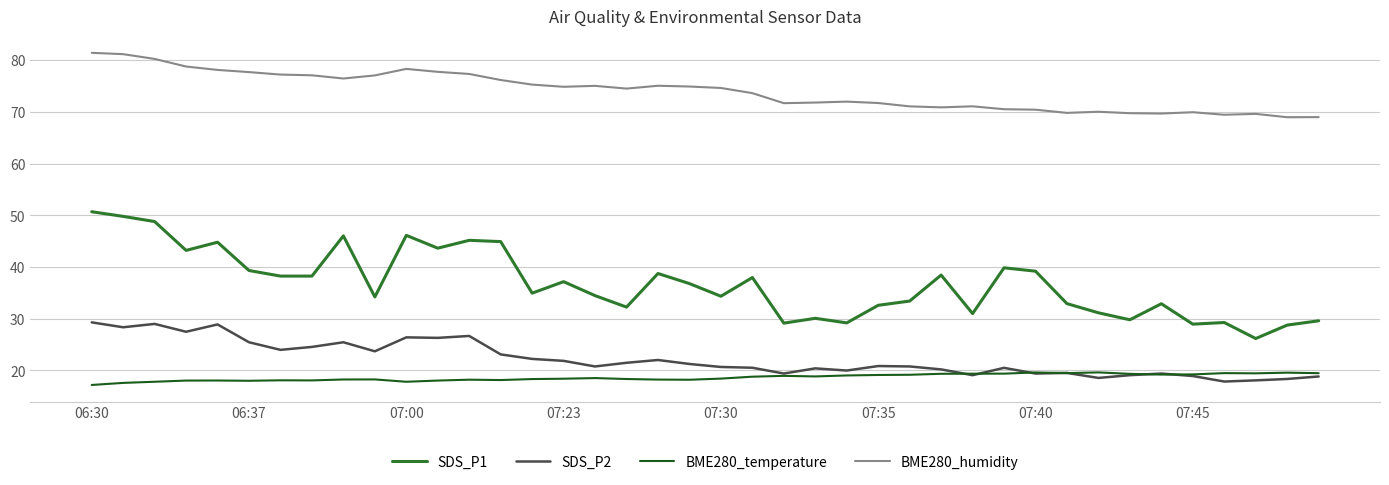

Which series has the largest total across all categories?

BME280_humidity